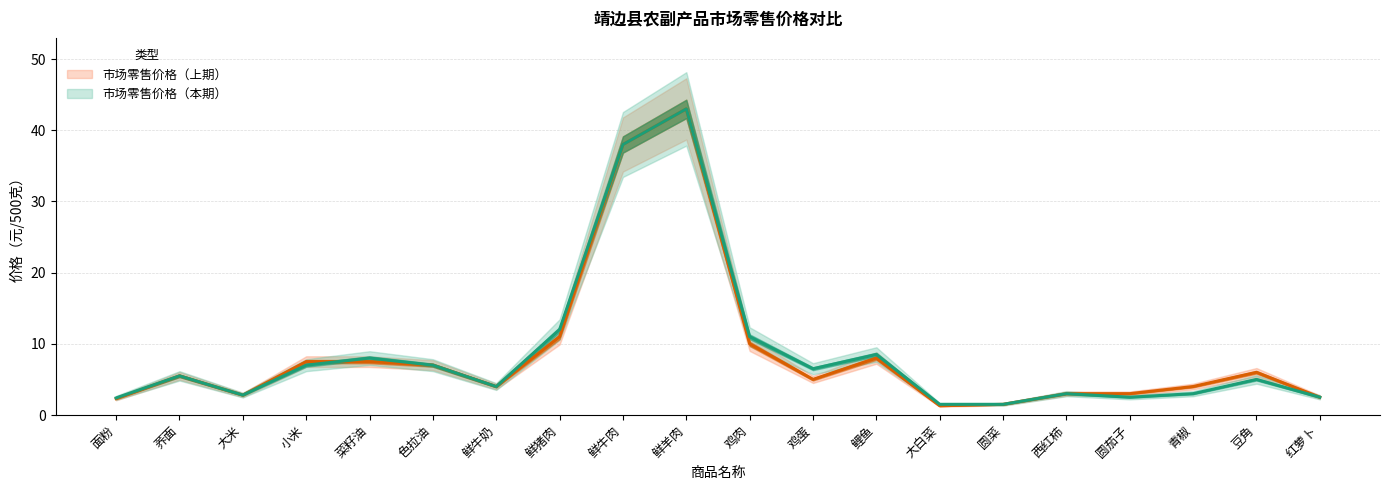

What is the value of the 市场零售价格（本期） point at the 18th from the left?

3.0